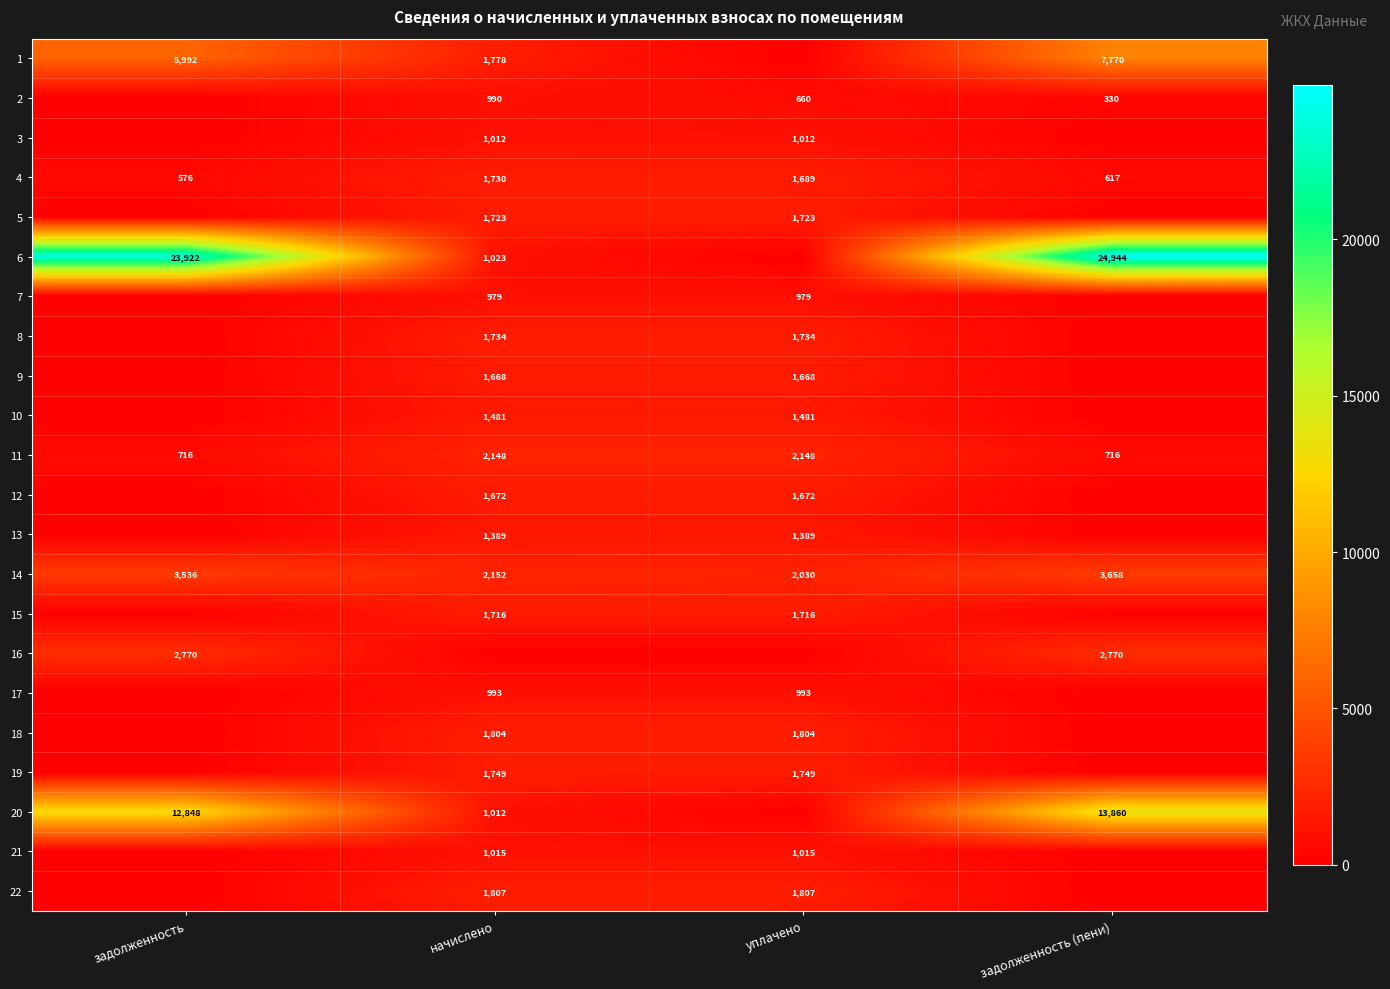

How many values in the 4 series are below 1689?

2